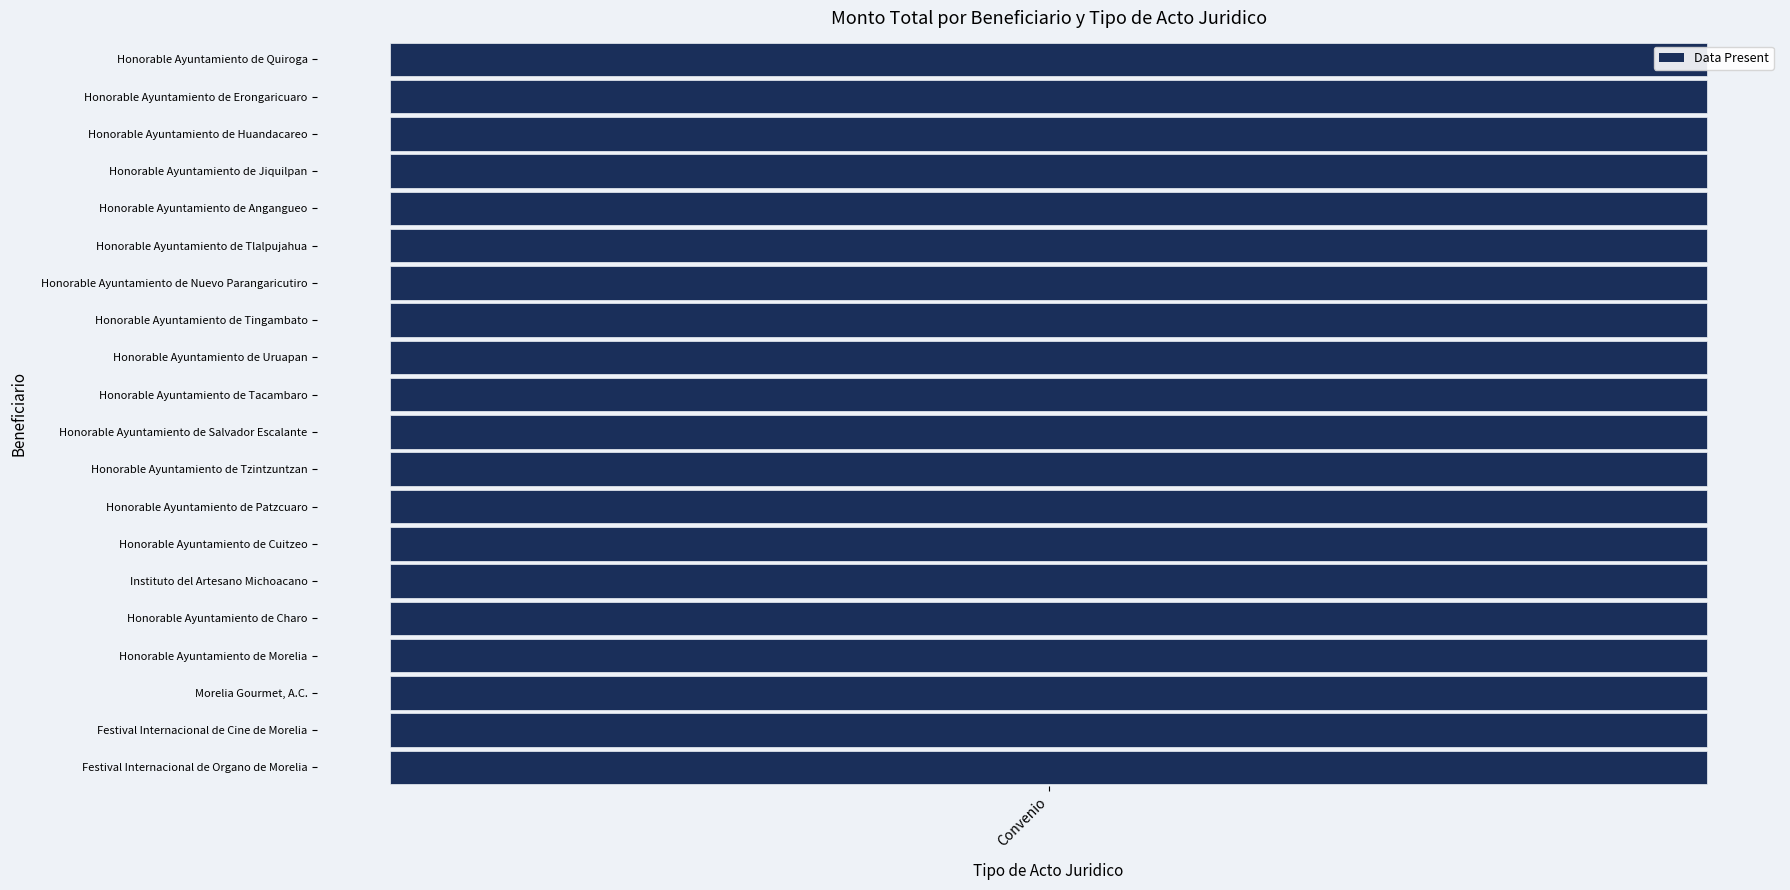

What is the change in value from Honorable Ayuntamiento de Patzcuaro to Honorable Ayuntamiento de Quiroga?

-30000